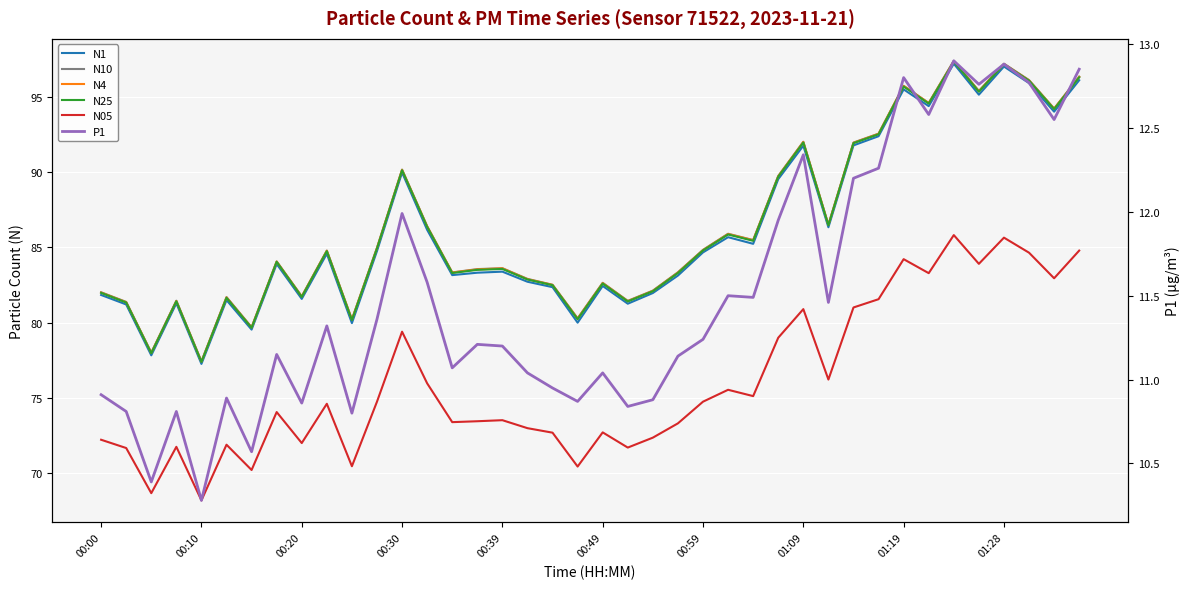

True or false: P1 and N10 intersect in this chart.

False